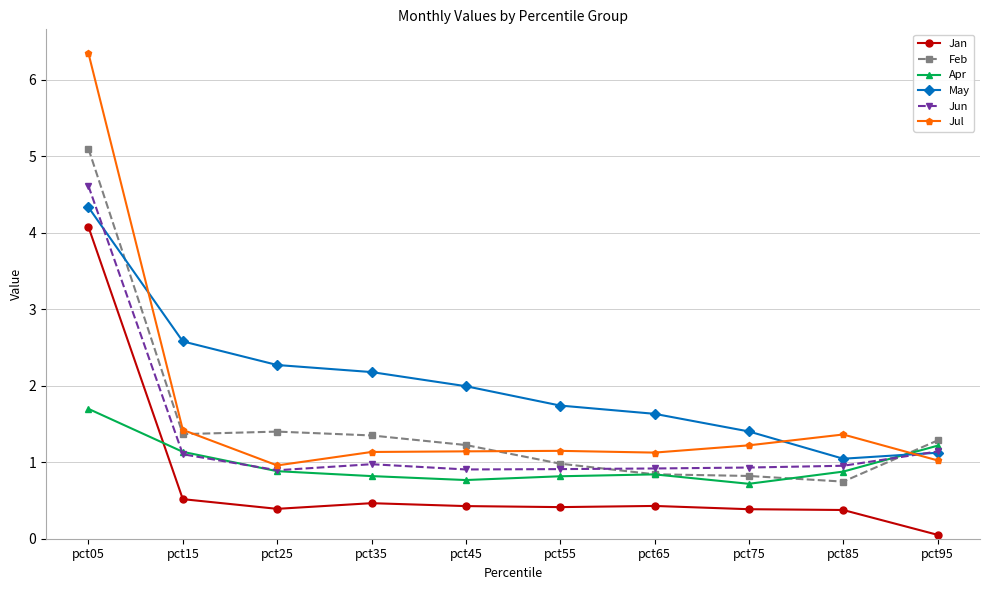

What is the difference between the highest and lowest values at pct15?

2.1